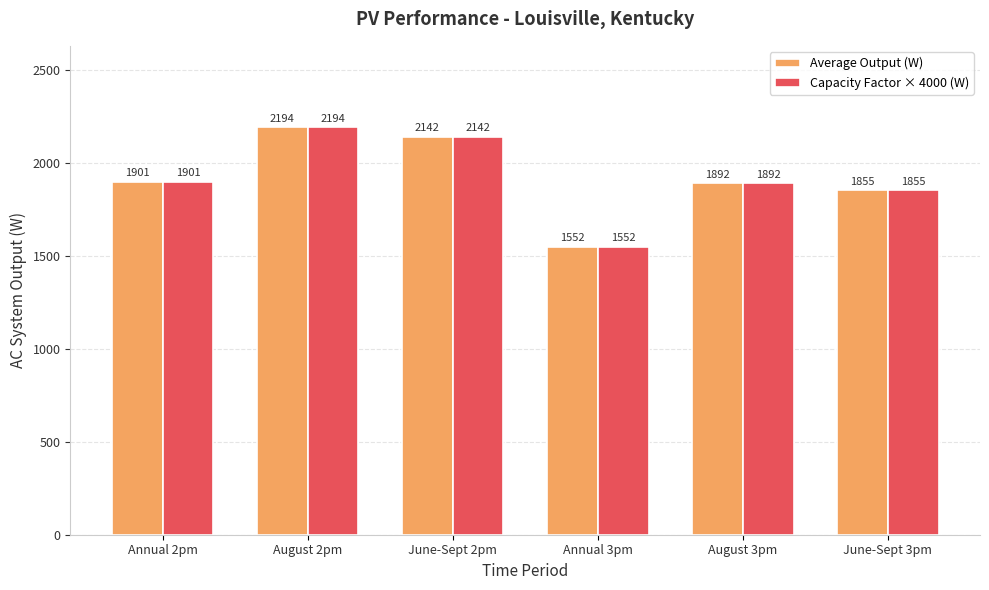

What is the sum of all Average Output (W) values?

11535.4